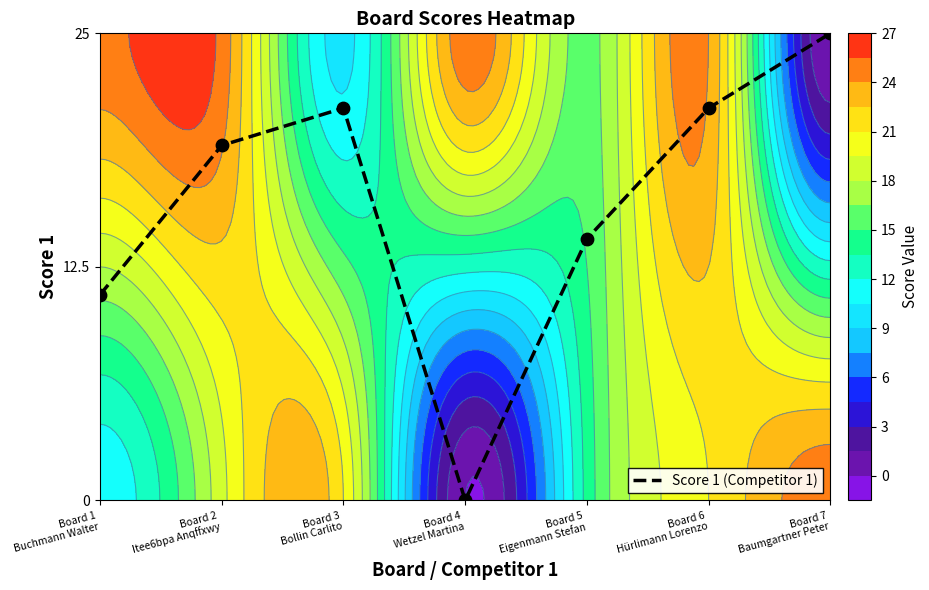

The value at Board 2
Itee6bpa Anqffxwy is 0.5. True or false?

False